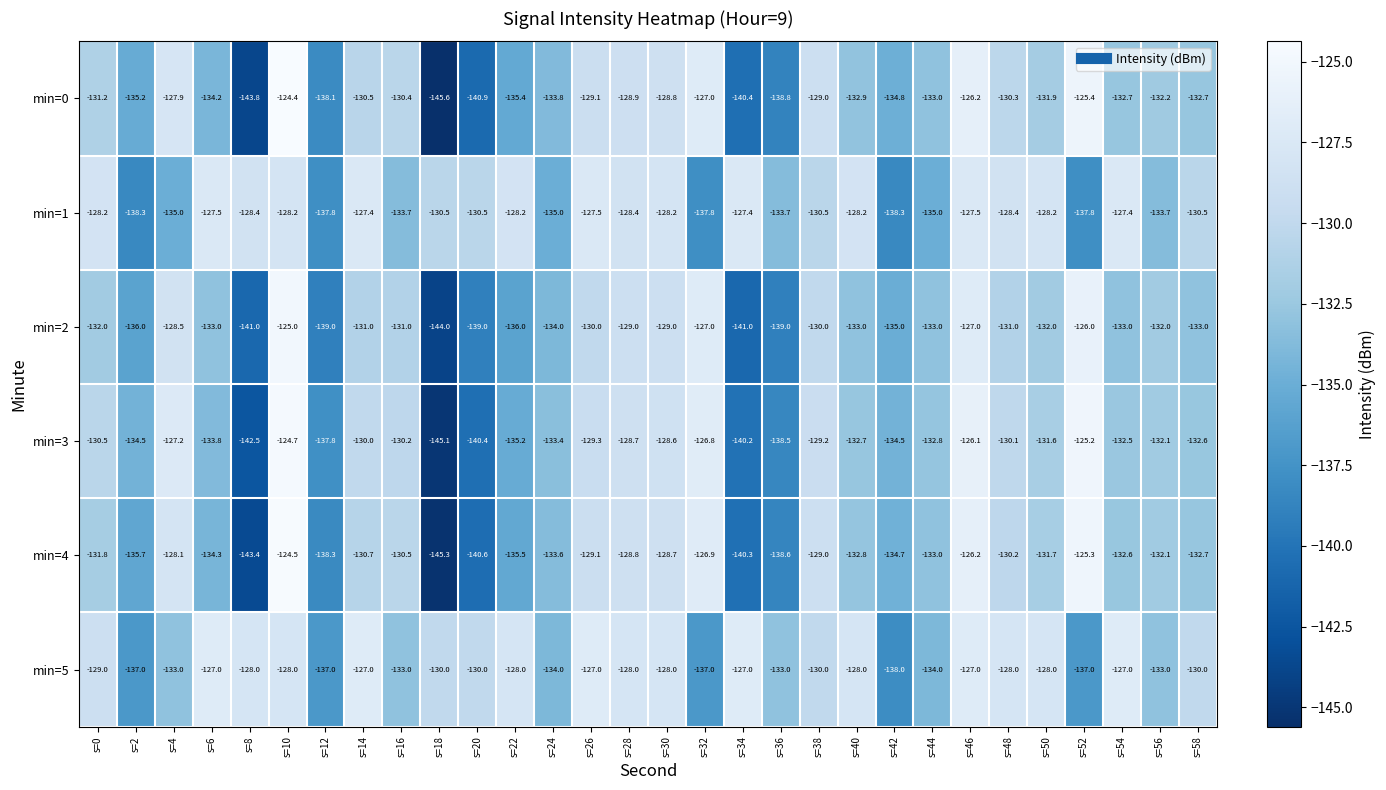

What is the approximate value of min=3 at s=30?

-128.6